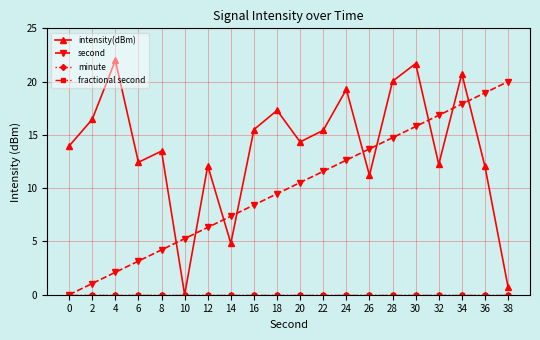

How many lines are shown in the chart?

4